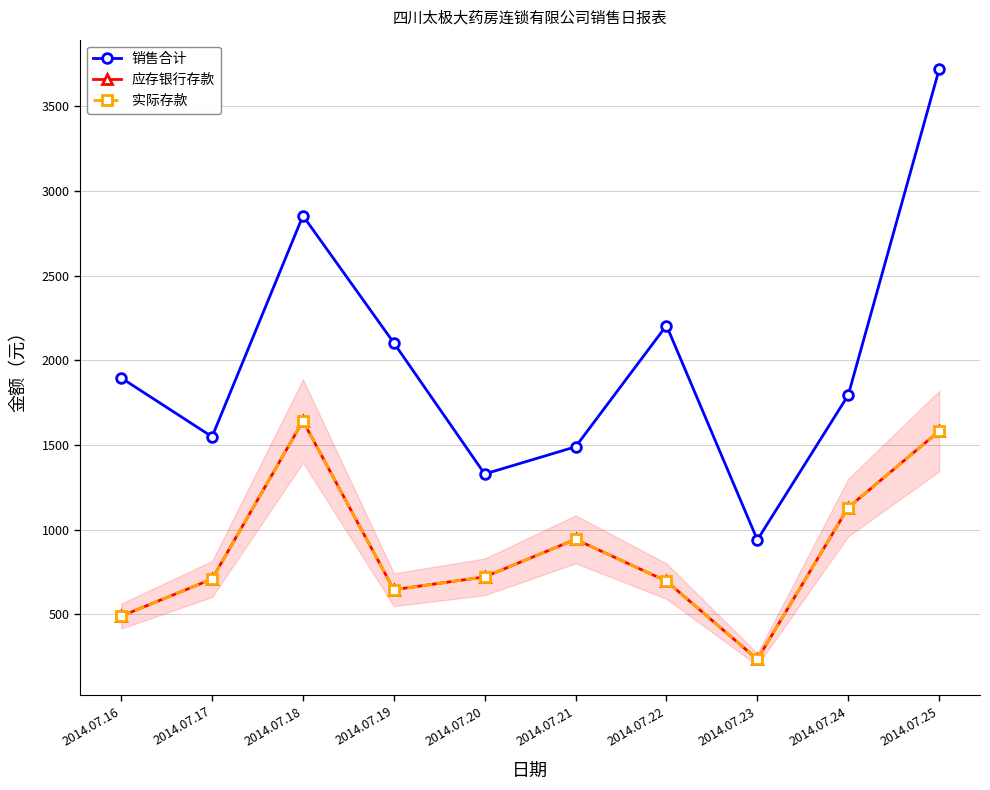

At how many categories does at least one series exceed 3192?

1